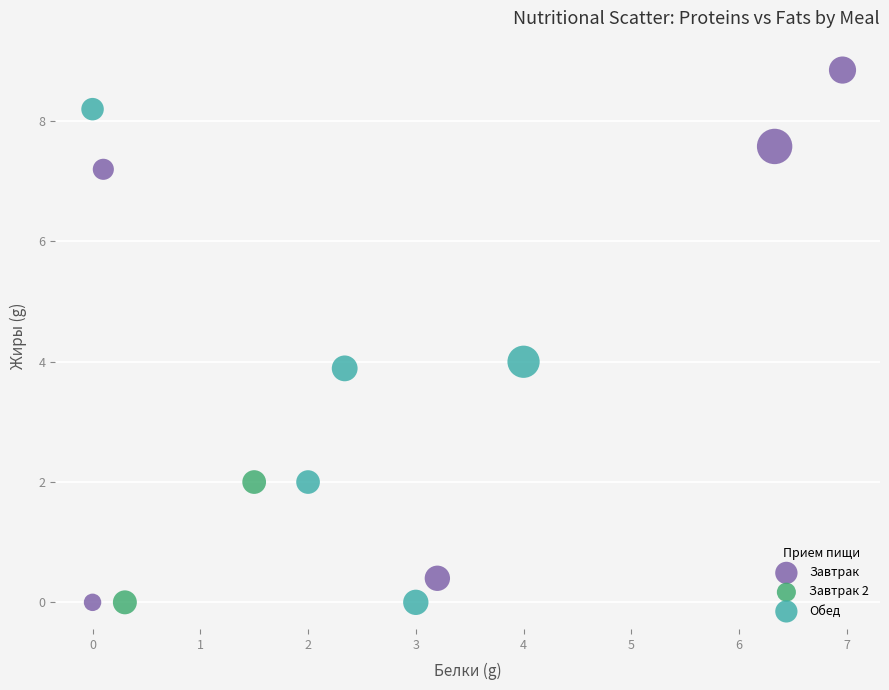

What are all the series names shown in the legend?

Завтрак, Завтрак 2, Обед